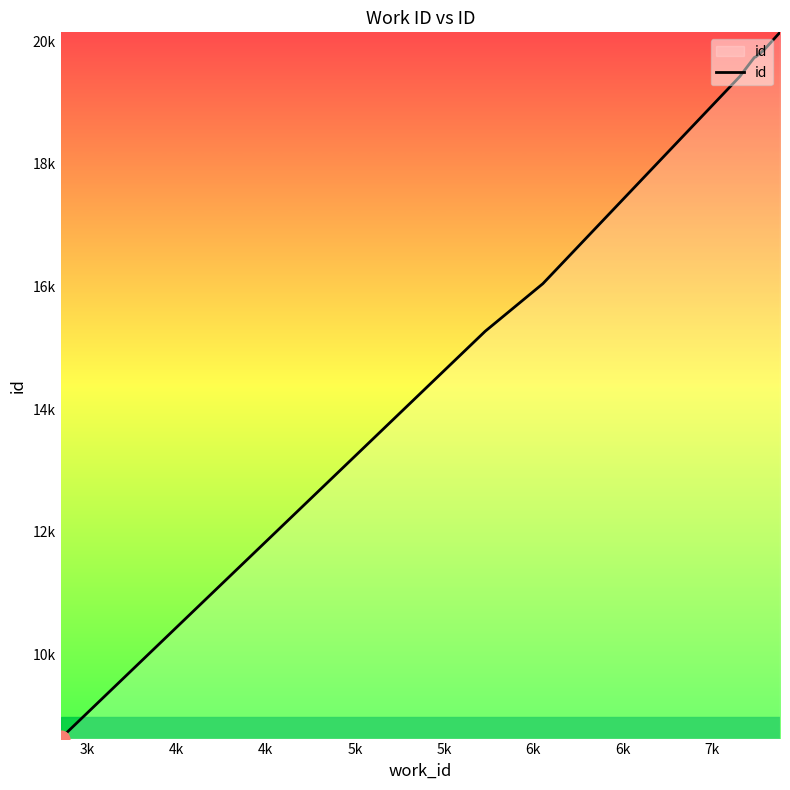

Does the chart have visible grid lines?

No